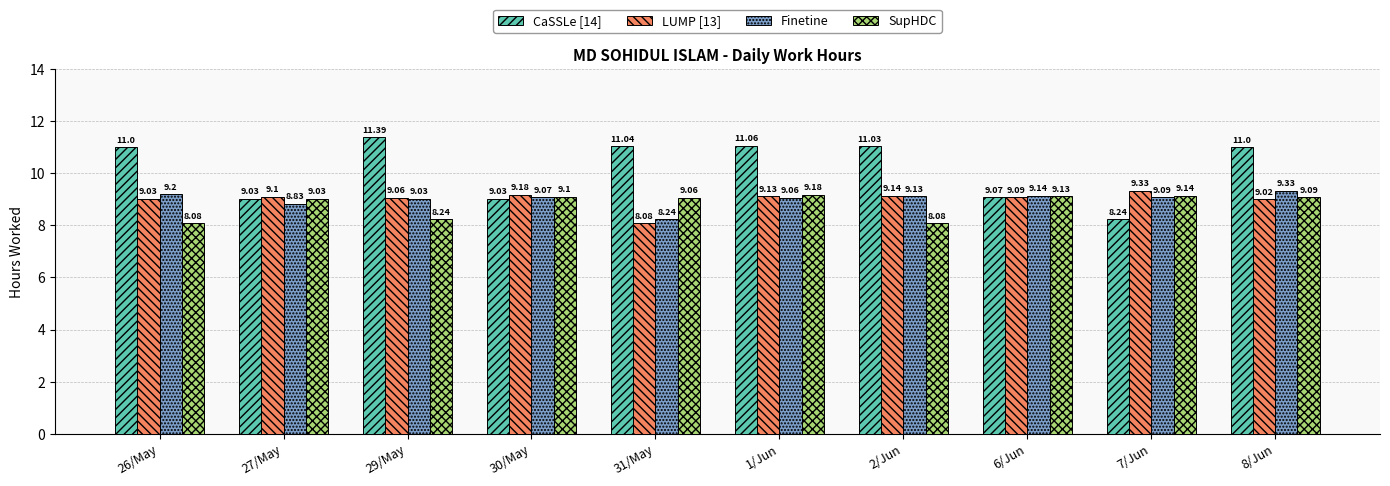

Reading right to left, list all the values displayed in this chart.

CaSSLe [14]: 8/Jun=11.0	7/Jun=8.2	6/Jun=9.1	2/Jun=11.0	1/Jun=11.1	31/May=11.0	30/May=9.0	29/May=11.4	27/May=9.0	26/May=11.0
LUMP [13]: 8/Jun=9.0	7/Jun=9.3	6/Jun=9.1	2/Jun=9.1	1/Jun=9.1	31/May=8.1	30/May=9.2	29/May=9.1	27/May=9.1	26/May=9.0
Finetine: 8/Jun=9.3	7/Jun=9.1	6/Jun=9.1	2/Jun=9.1	1/Jun=9.1	31/May=8.2	30/May=9.1	29/May=9.0	27/May=8.8	26/May=9.2
SupHDC: 8/Jun=9.1	7/Jun=9.1	6/Jun=9.1	2/Jun=8.1	1/Jun=9.2	31/May=9.1	30/May=9.1	29/May=8.2	27/May=9.0	26/May=8.1